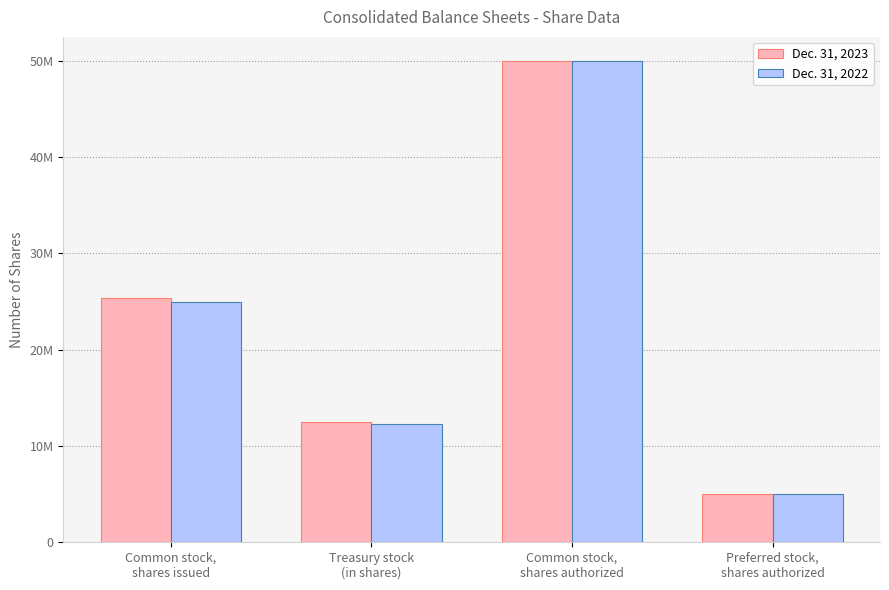

What are all the series names shown in the legend?

Dec. 31, 2023, Dec. 31, 2022